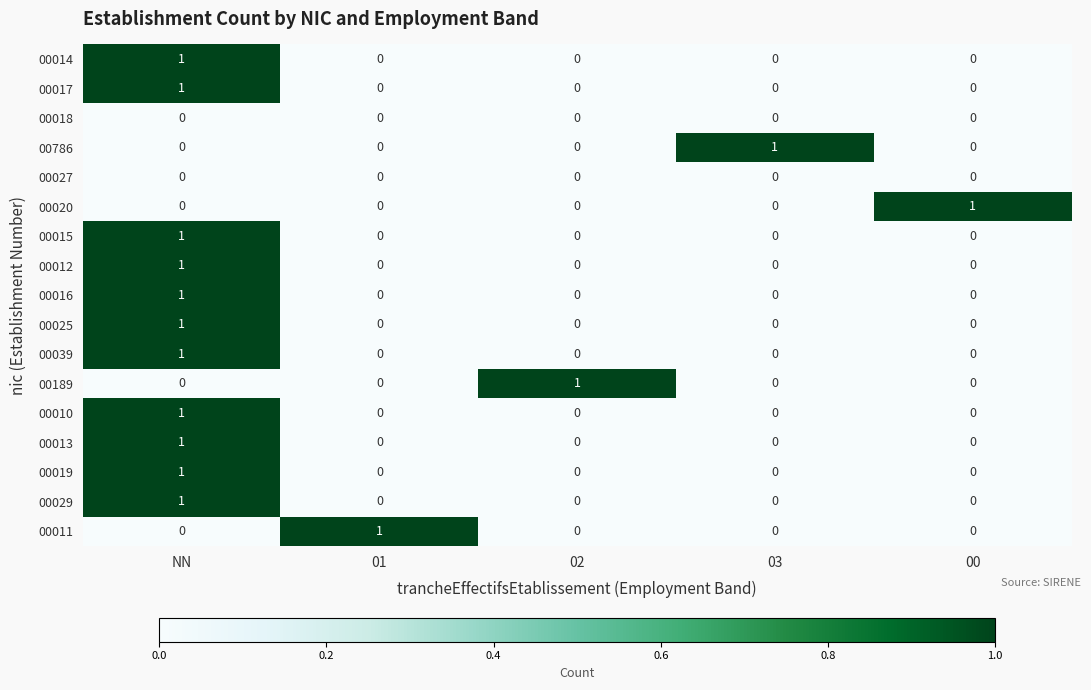

At which category is the sum across all series the highest?

NN